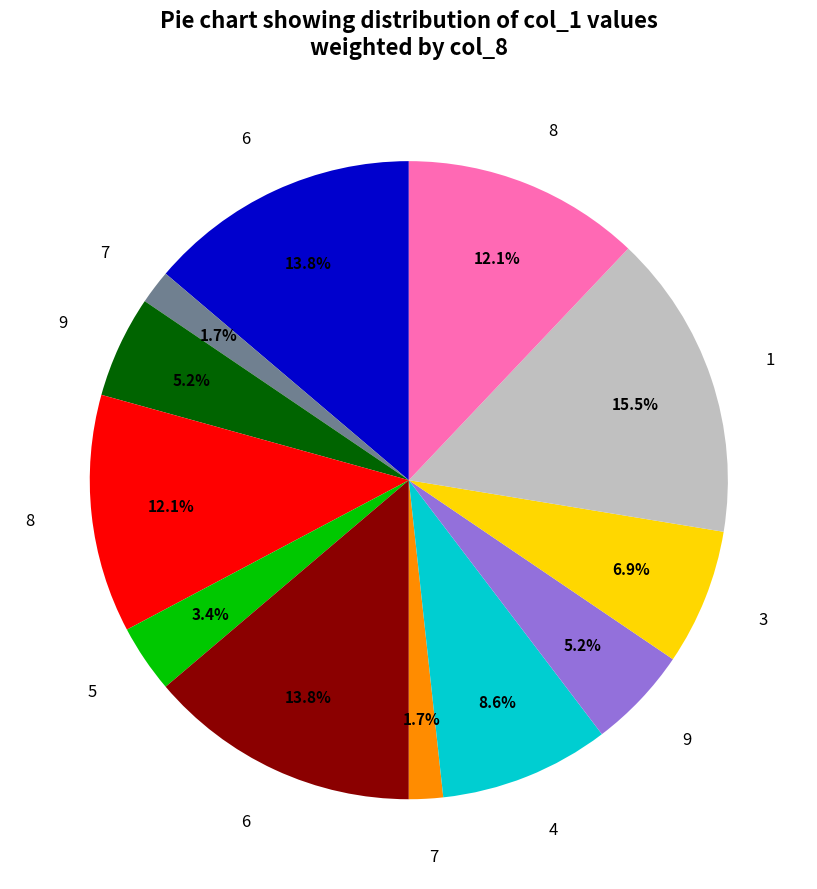

Is there a majority slice in this chart?

No